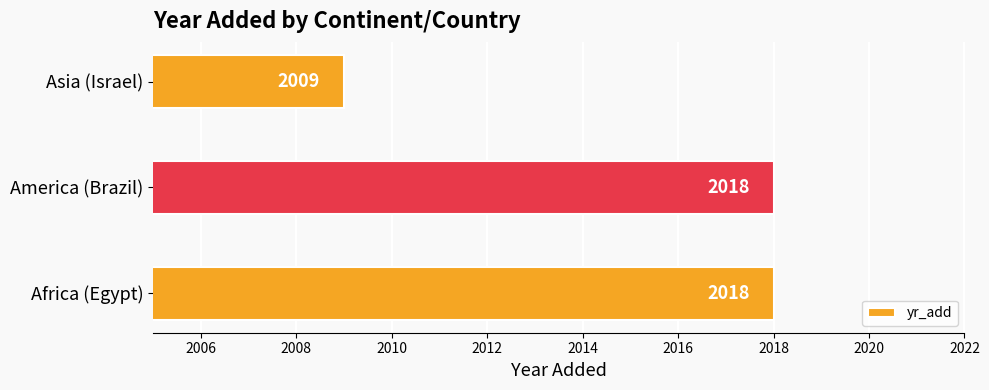

What is the change in value from America (Brazil) to Asia (Israel)?

-9